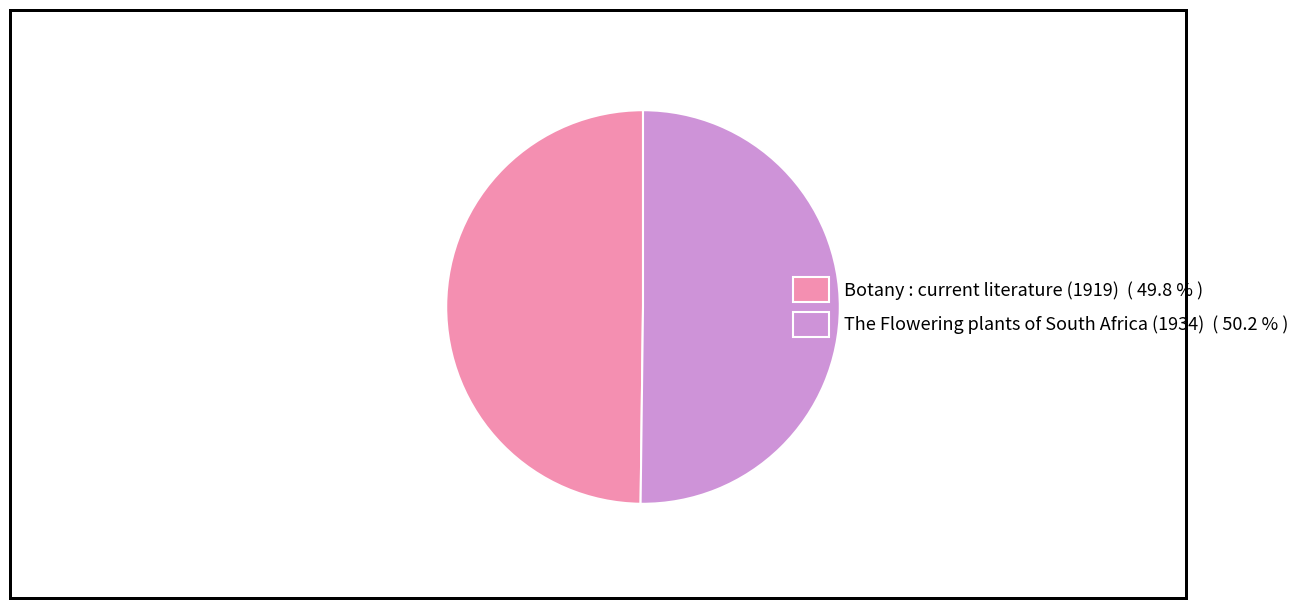

Approximately how many times larger is the value at The Flowering plants of South Africa (1934) ( 50.2 % ) compared to Botany : current literature (1919) ( 49.8 % )?

1.0